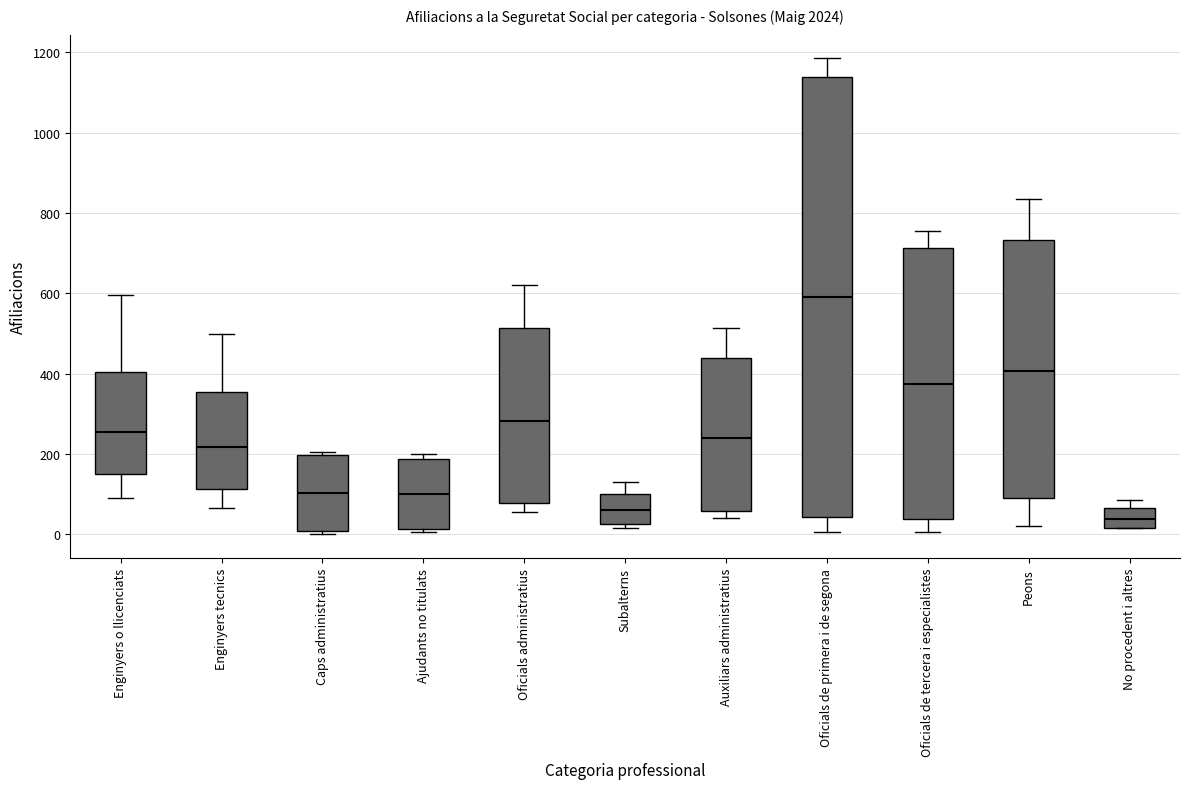

Reading left to right, transcribe this box plot: for each box, give where its median line is, the range the box spans, and where its two whiskers end, as read against the y-axis. The values are not printed on the chart, so give them approximately, as read against the axis.

Enginyers o llicenciats: median 260, box 160 to 400, whiskers 100 to 600
Enginyers tecnics: median 220, box 120 to 360, whiskers 60 to 500
Caps administratius: median 100, box 0 to 200, whiskers 0 (just below the box's lower edge) to 200 (just above the box's upper edge)
Ajudants no titulats: median 100, box 20 to 180, whiskers 0 to 200
Oficials administratius: median 280, box 80 to 520, whiskers 60 to 620
Subalterns: median 60, box 20 to 100, whiskers 20 (just below the box's lower edge) to 140
Auxiliars administratius: median 240, box 60 to 440, whiskers 40 to 520
Oficials de primera i de segona: median 600, box 40 to 1140, whiskers 0 to 1180
Oficials de tercera i especialistes: median 380, box 40 to 720, whiskers 0 to 760
Peons: median 400, box 100 to 740, whiskers 20 to 840
No procedent i altres: median 40, box 20 to 60, whiskers 20 to 80